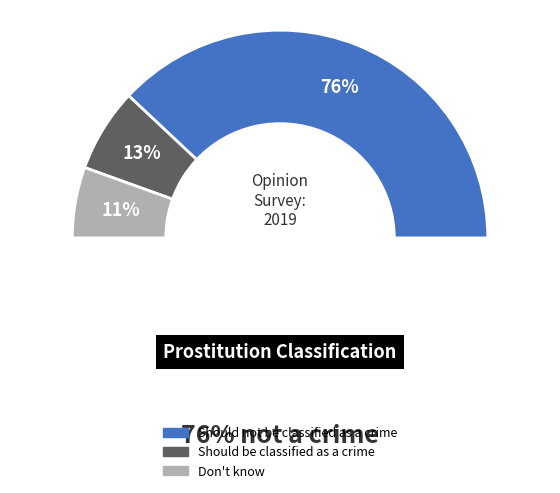

Is there a majority slice in this chart?

Yes